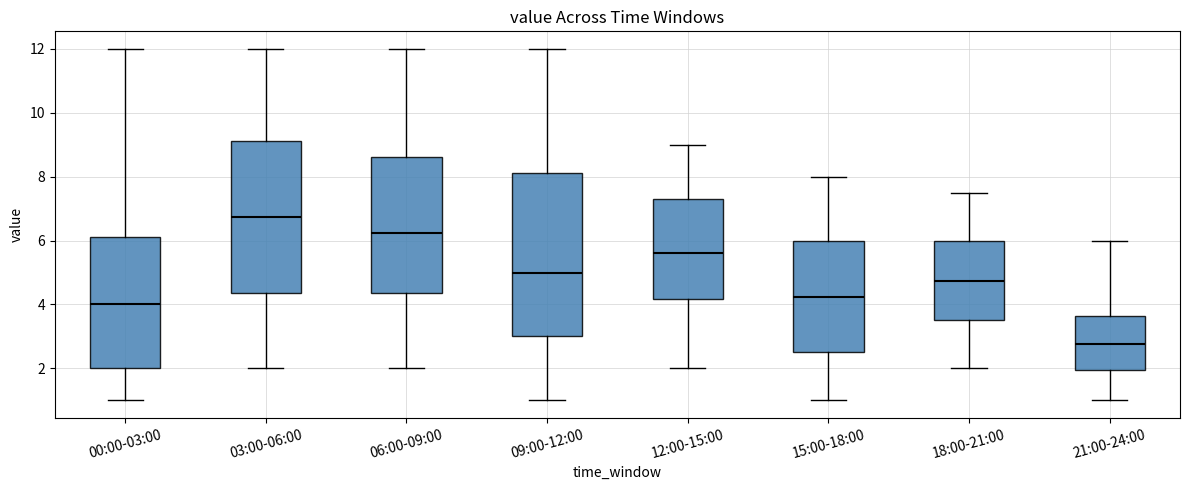

Which box's median line is the lowest?

21:00-24:00